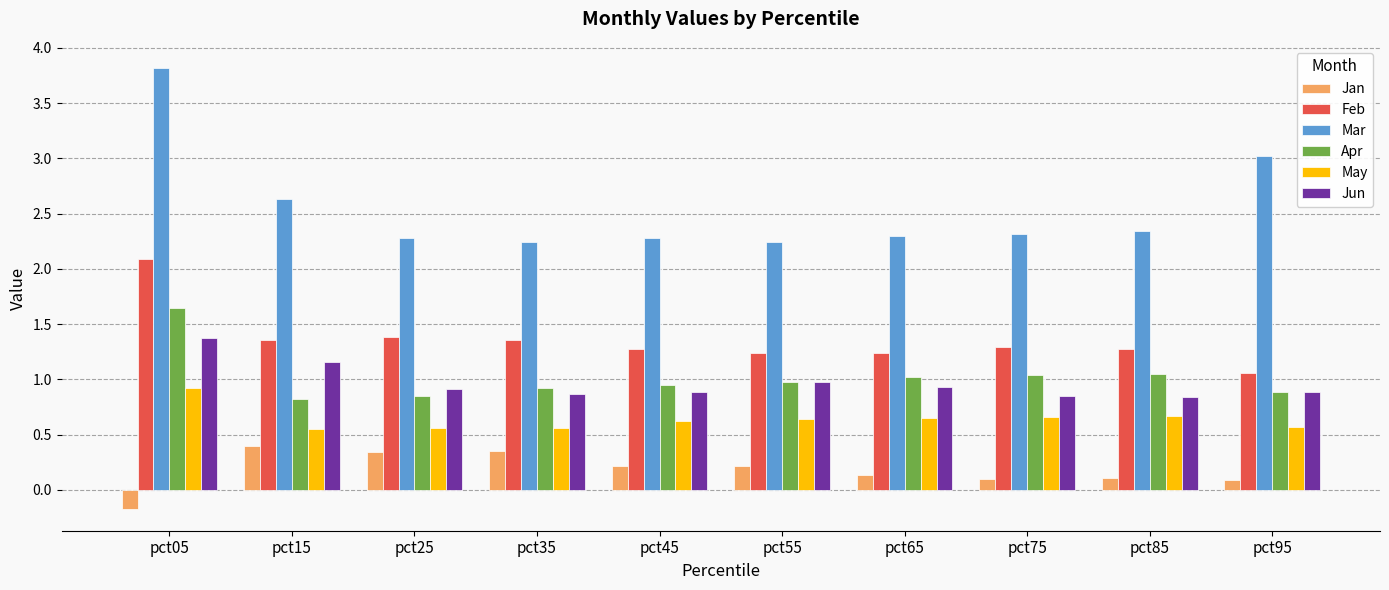

The May series shows 0.7 at pct75. True or false?

True